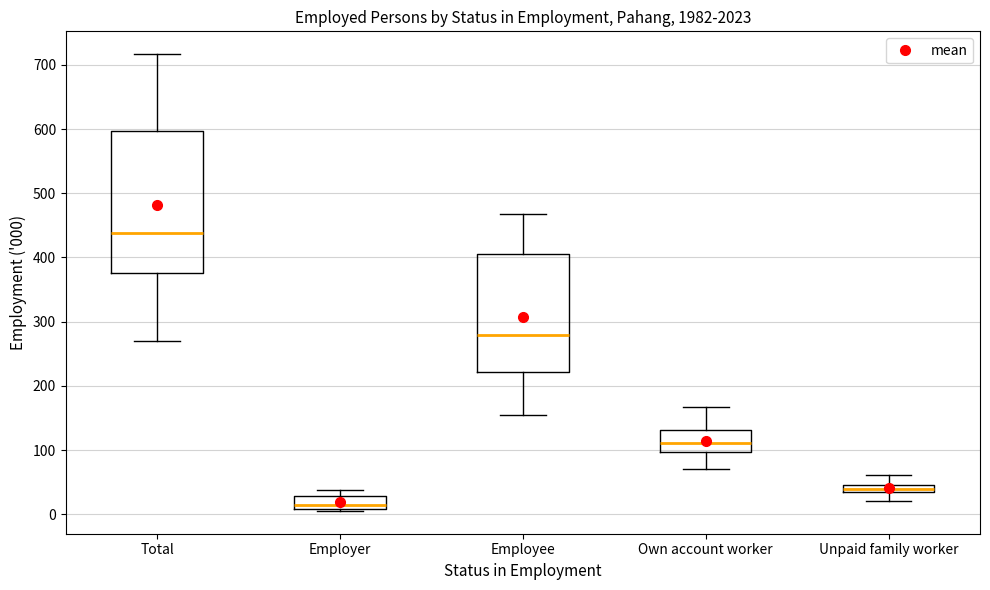

Which box is the tallest, from its lower edge to its upper edge?

Total